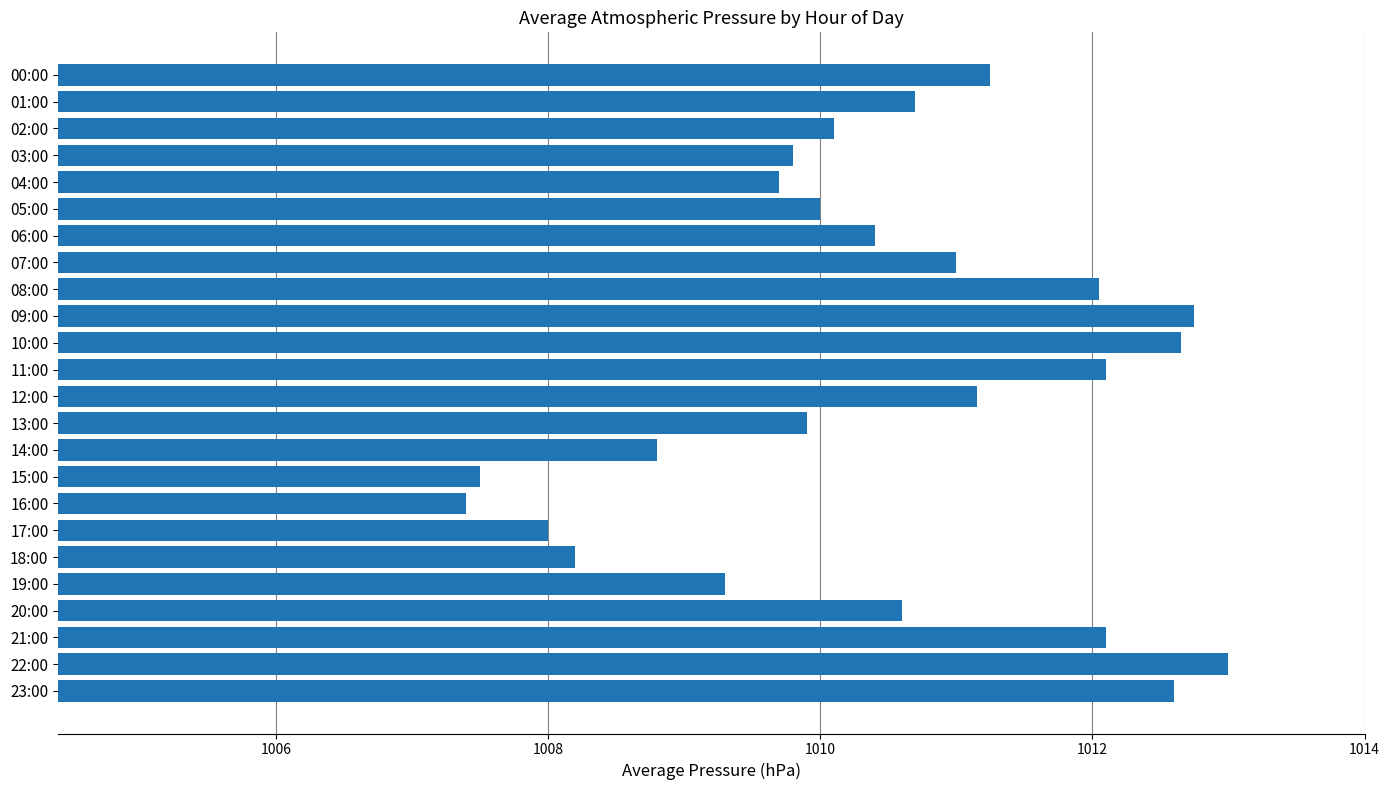

At which label is the value closest to 1010?

05:00